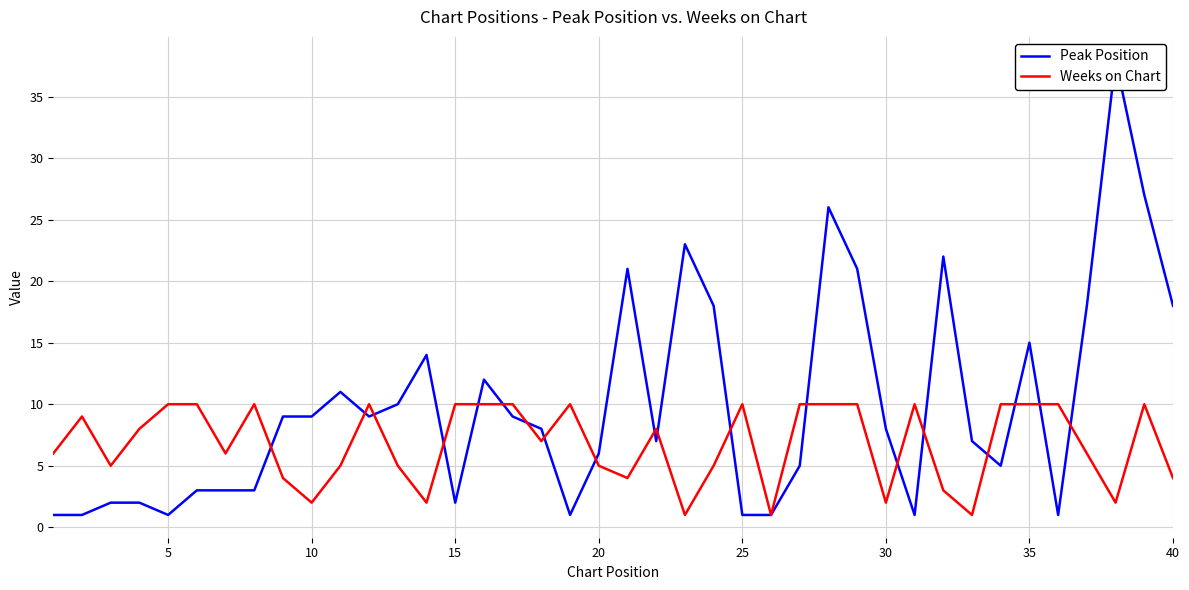

At how many categories does at least one series exceed 10?

14